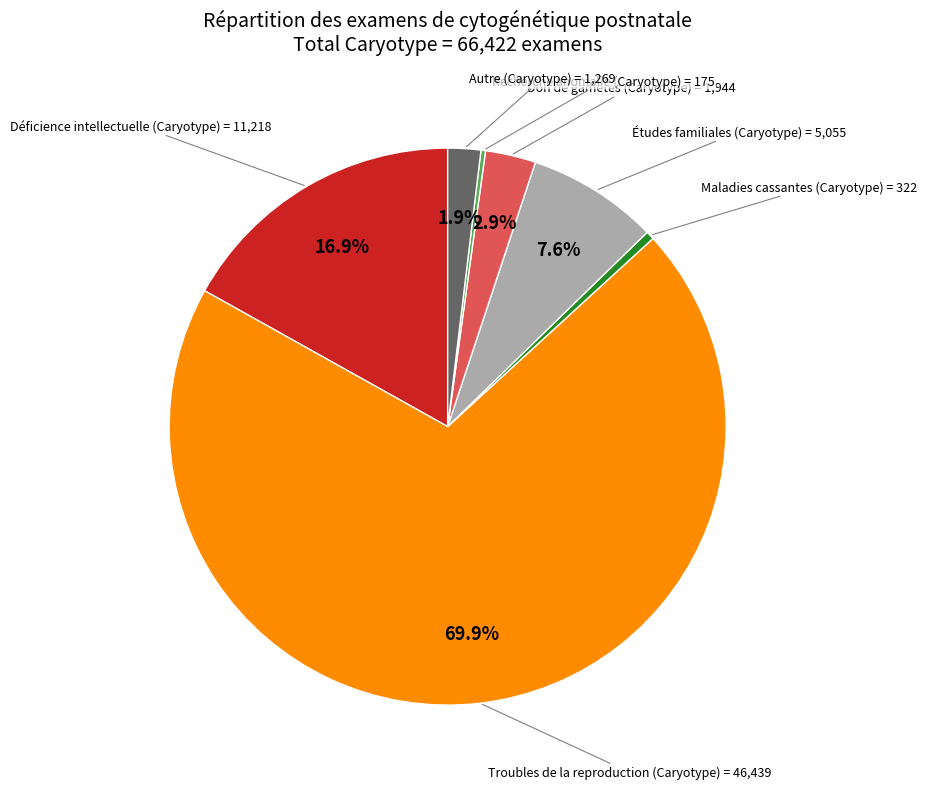

Is there a majority slice in this chart?

Yes